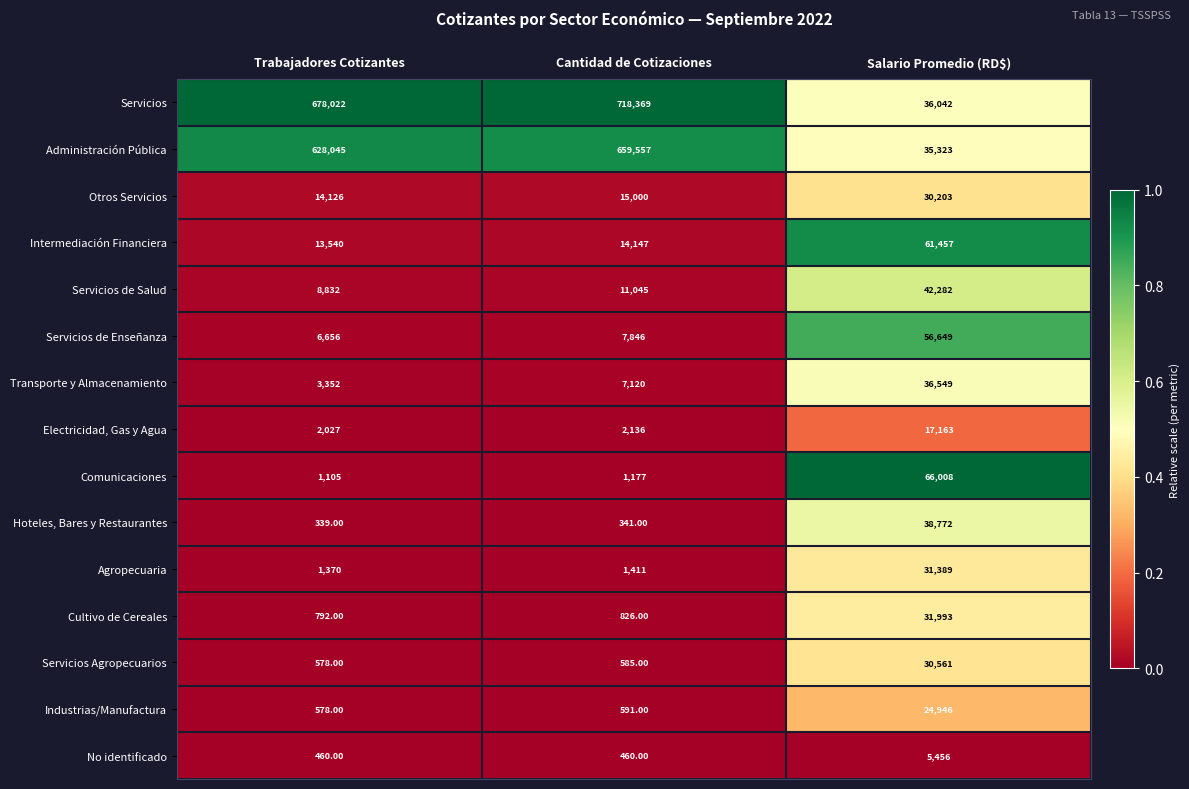

At which category is the sum across all series the highest?

Cantidad de Cotizaciones